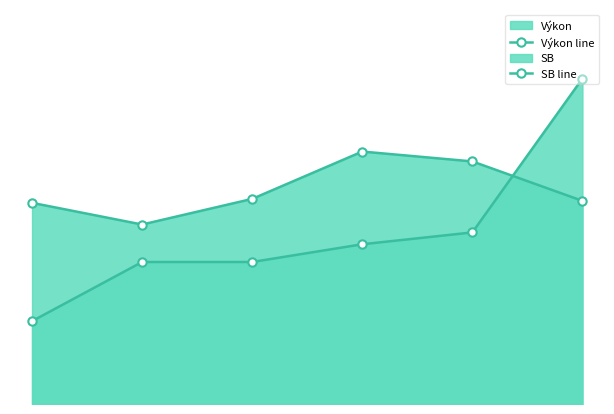

Which series has the largest range (max minus min)?

Výkon line